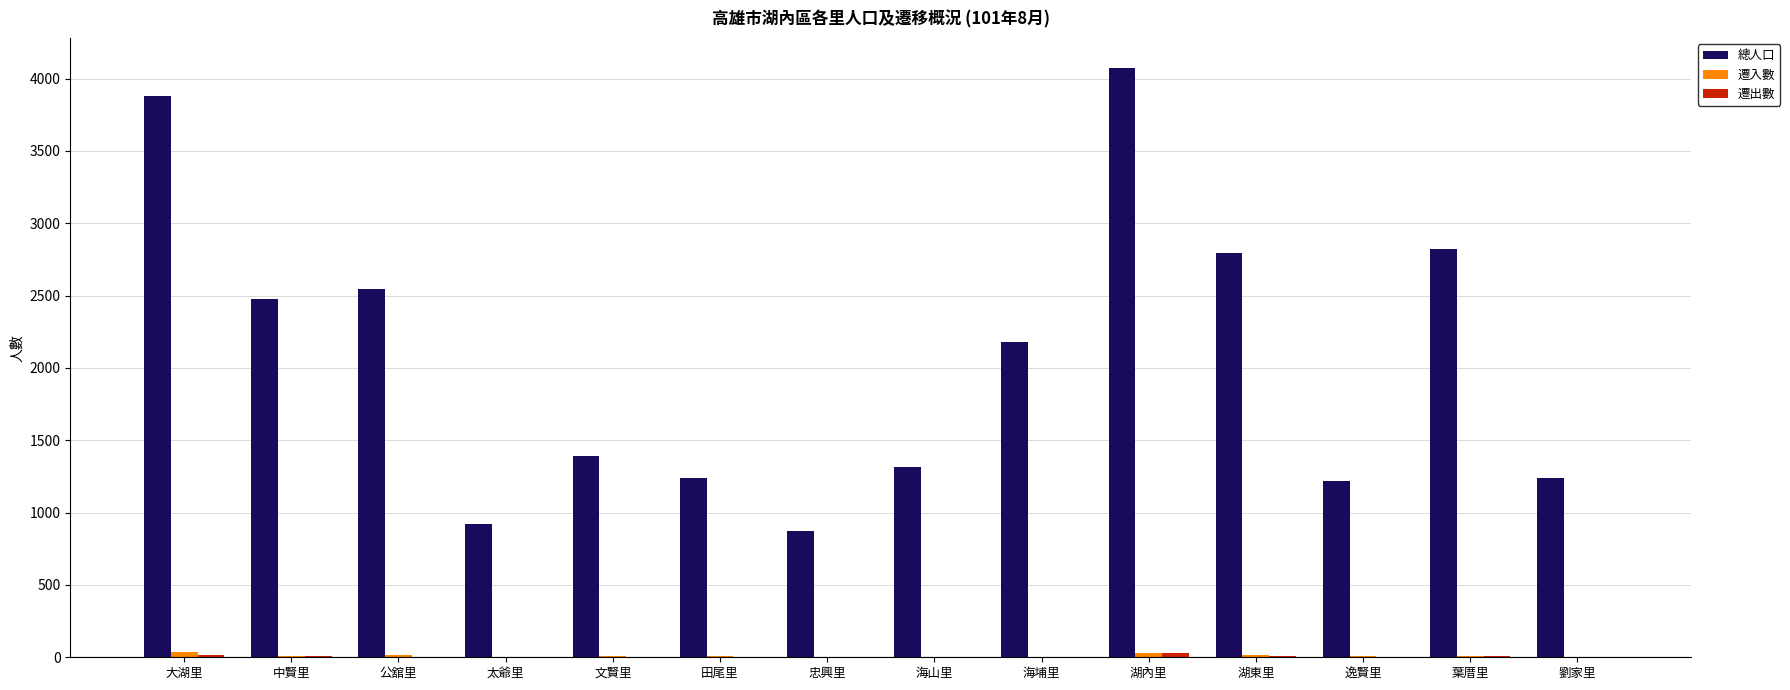

Which series has the widest spread of values?

總人口